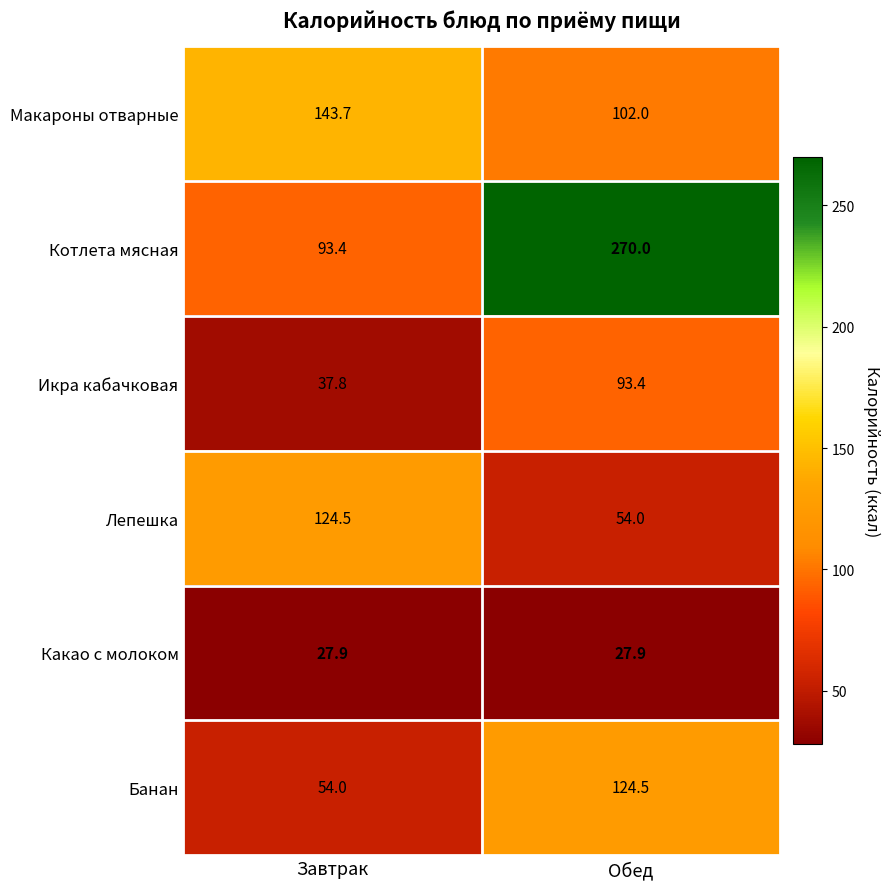

What is the difference between the highest and lowest values at Обед?

242.1